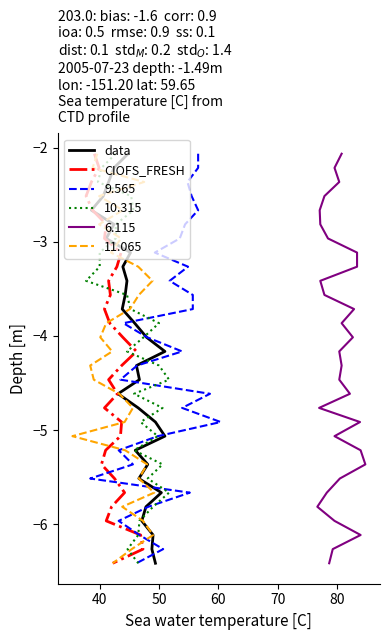

True or false: CIOFS_FRESH has a value of -8.7 at 28.

False